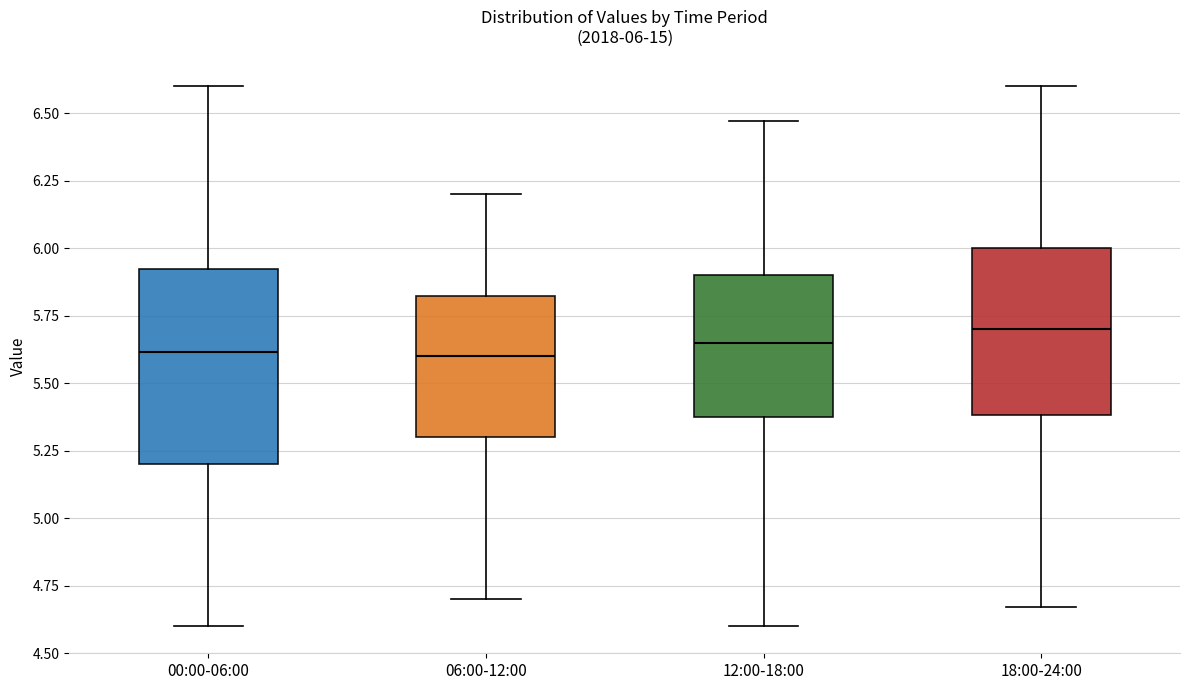

Comparing the boxes themselves (not the whiskers), which one is the tallest?

00:00-06:00